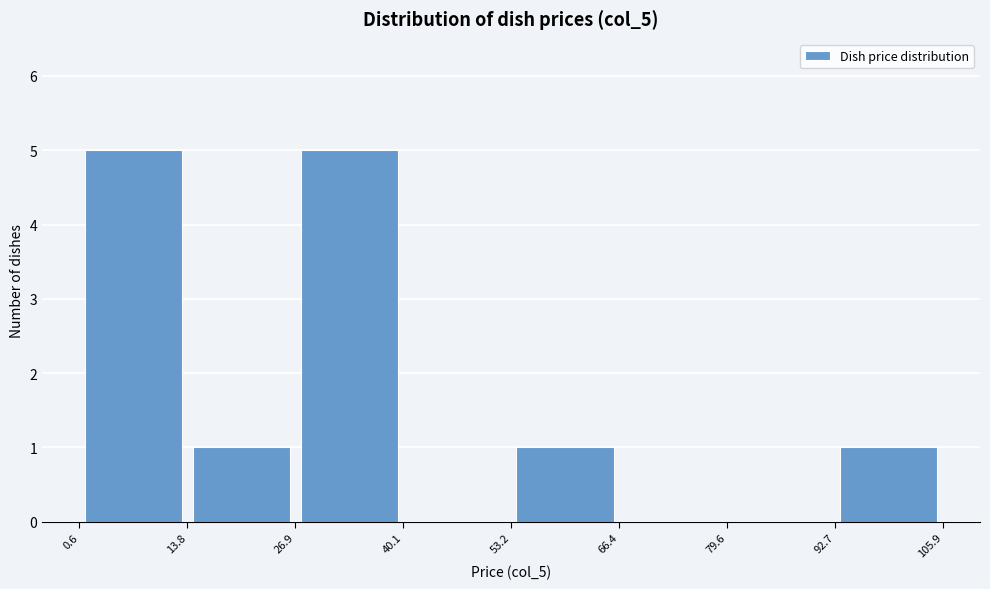

Reading left to right, list every bar in this chart as the range it spans on the x-axis followed by its height. The values are not printed on the chart, so give them approximately, as read against the axis.

0.6 to 13.8: 5
13.8 to 26.9: 1
26.9 to 40.1: 5
40.1 to 53.2: 0
53.2 to 66.4: 1
66.4 to 79.6: 0
79.6 to 92.7: 0
92.7 to 105.9: 1